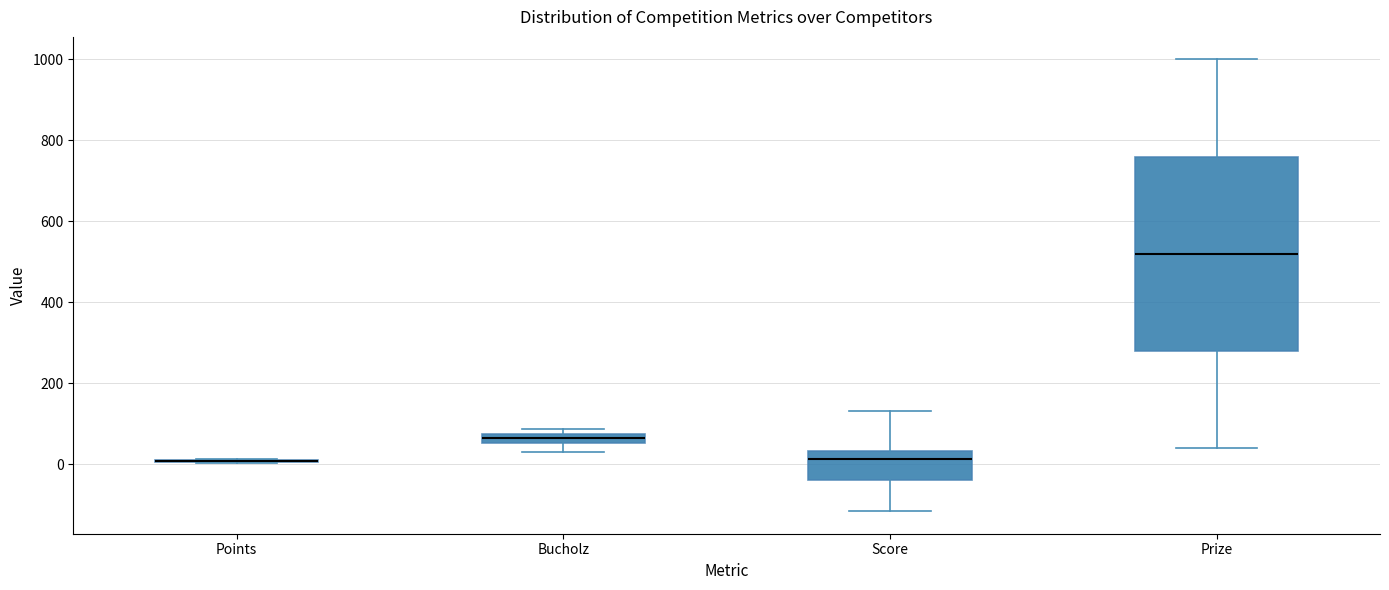

Where is the lower edge of the box for Bucholz on the y-axis? The values are not printed on the chart, so give them approximately, as read against the axis.

60